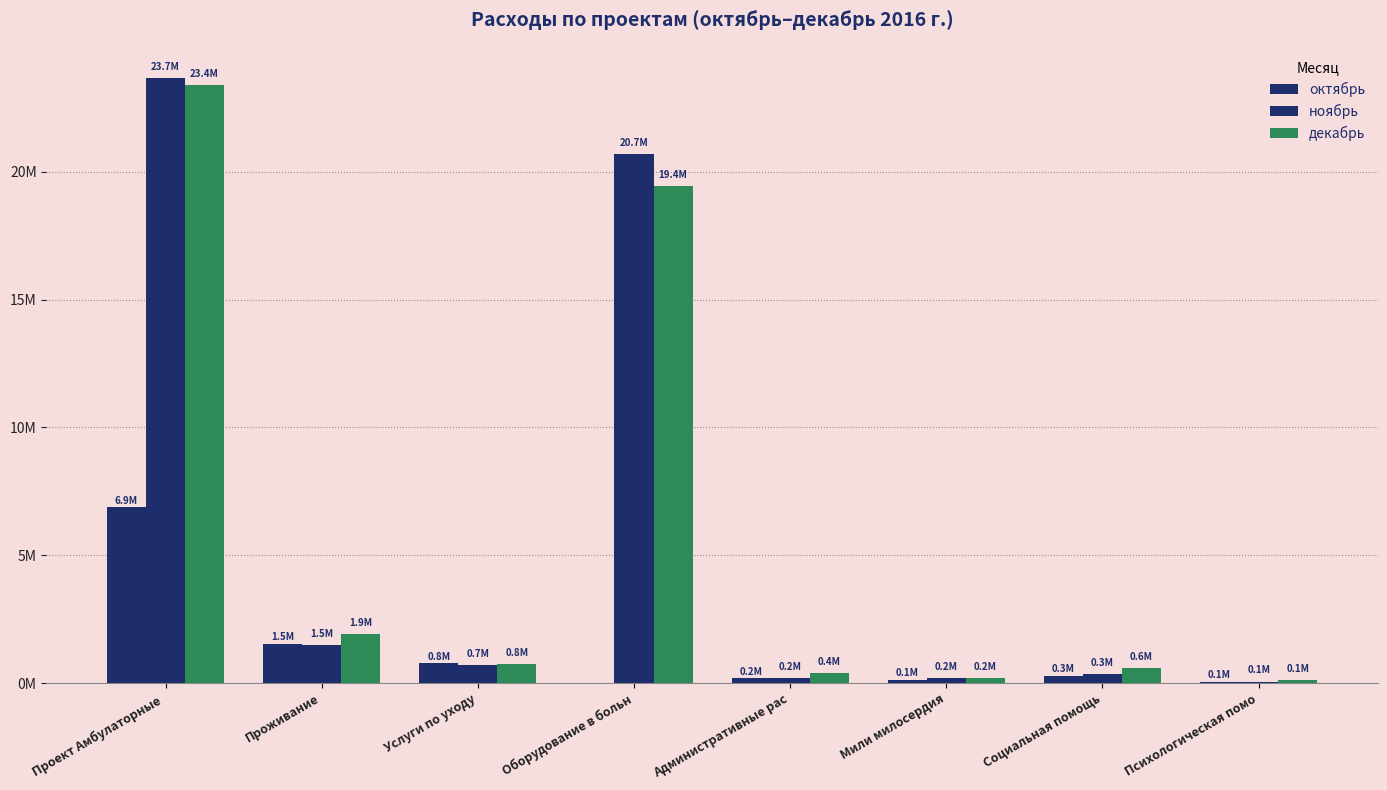

Are the bars grouped side by side (vs. stacked)?

Yes